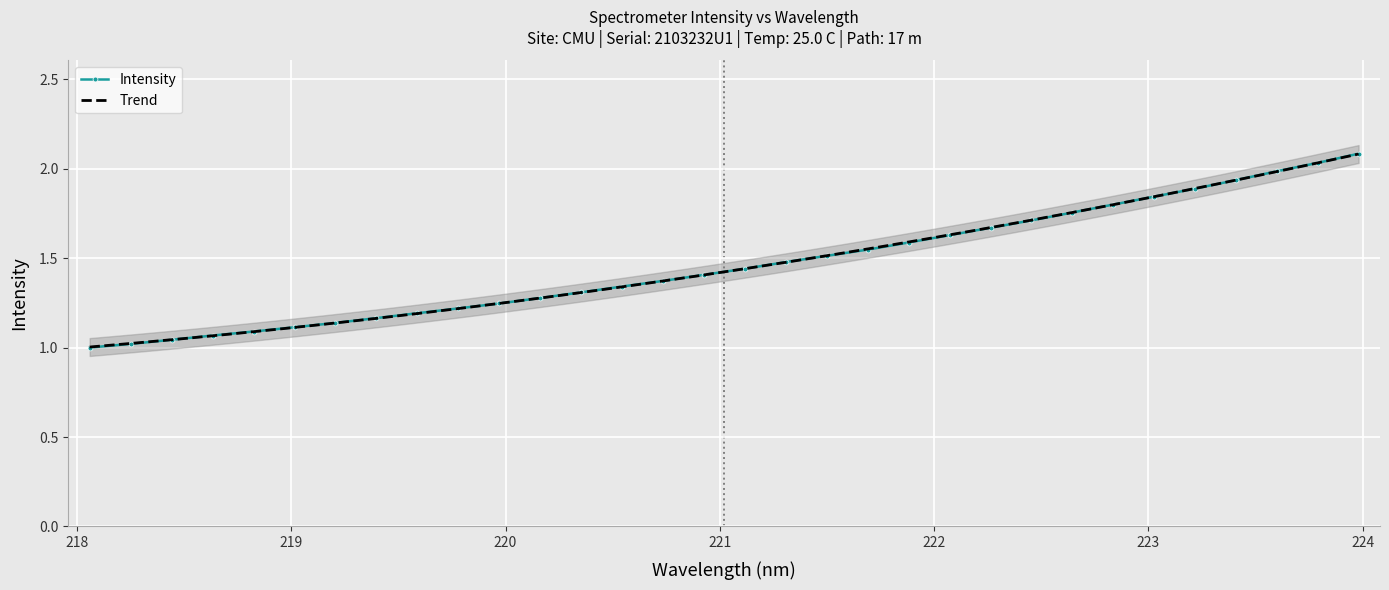

How many values exceed 1?

31